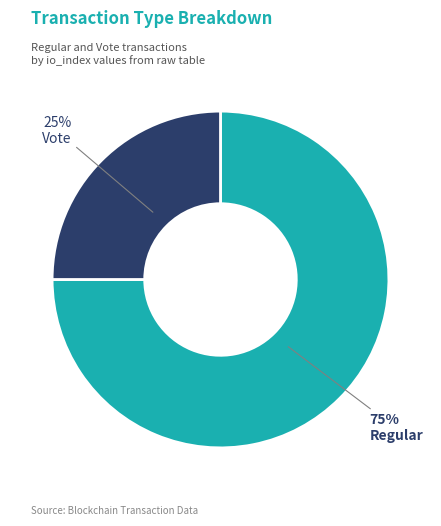

What percentage is the Regular slice, to the nearest percent?

75%